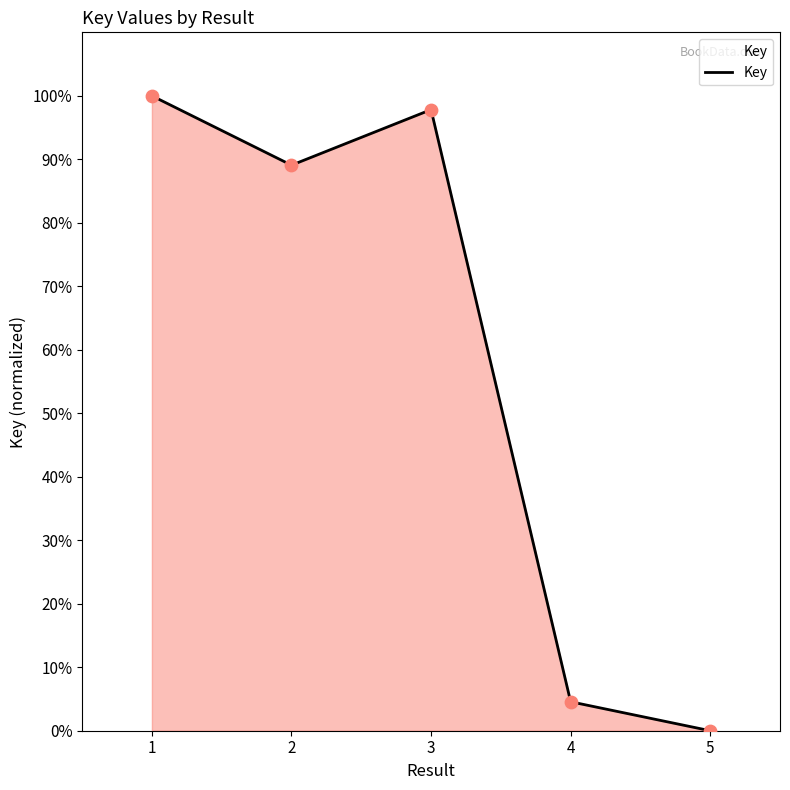

What is the change in value from 3 to 5?

-97.8